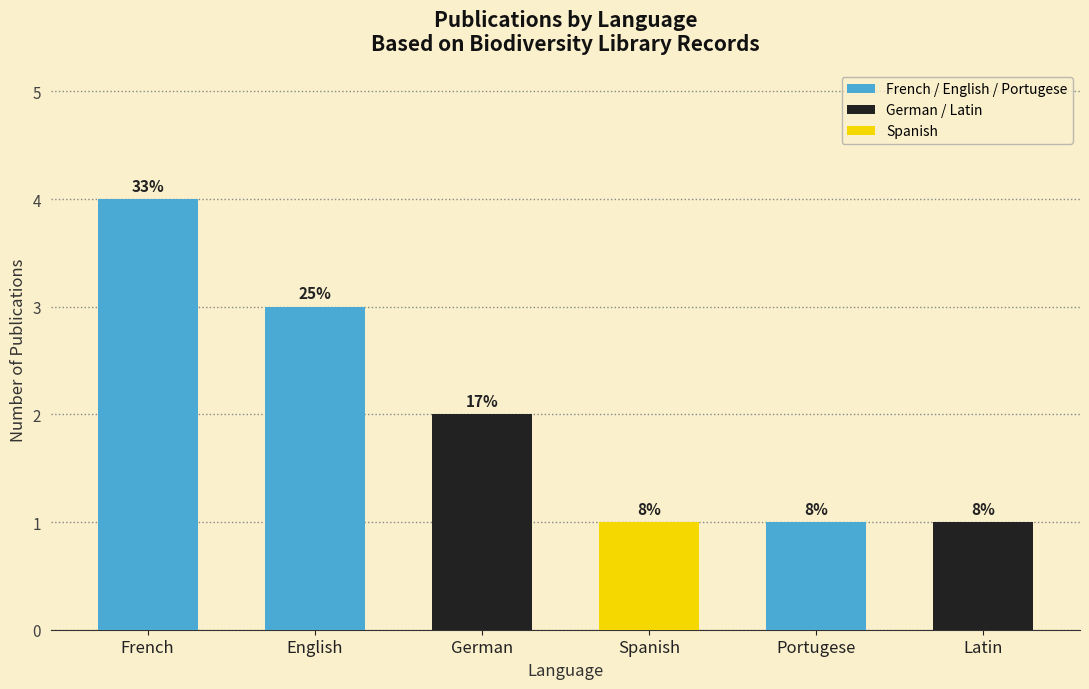

Are the bars horizontal?

No